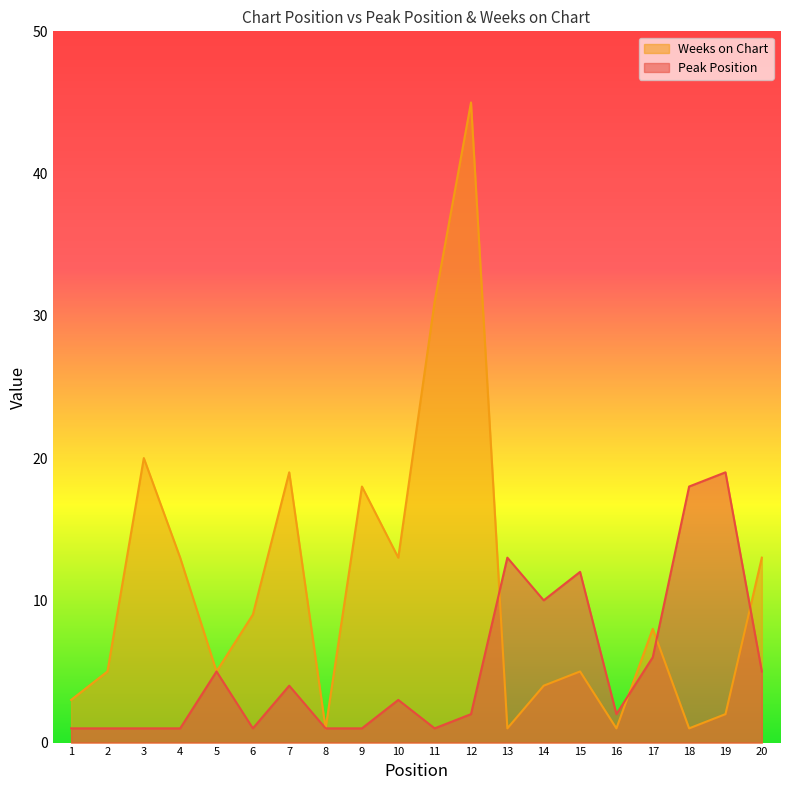

True or false: Peak Position has a value of 2 at 6.

False